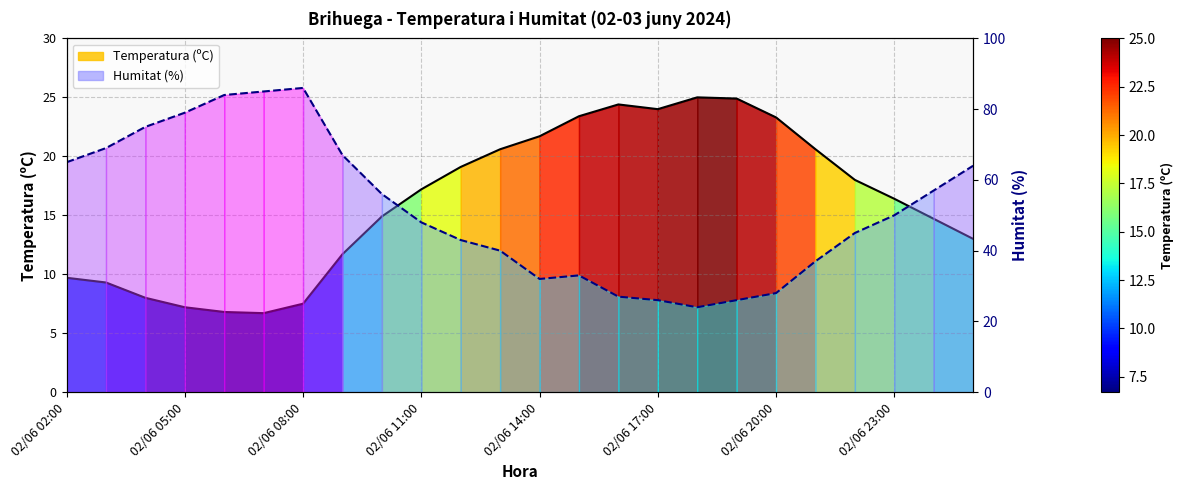

What are all the series names shown in the legend?

Temperatura (ºC), Humitat (%)